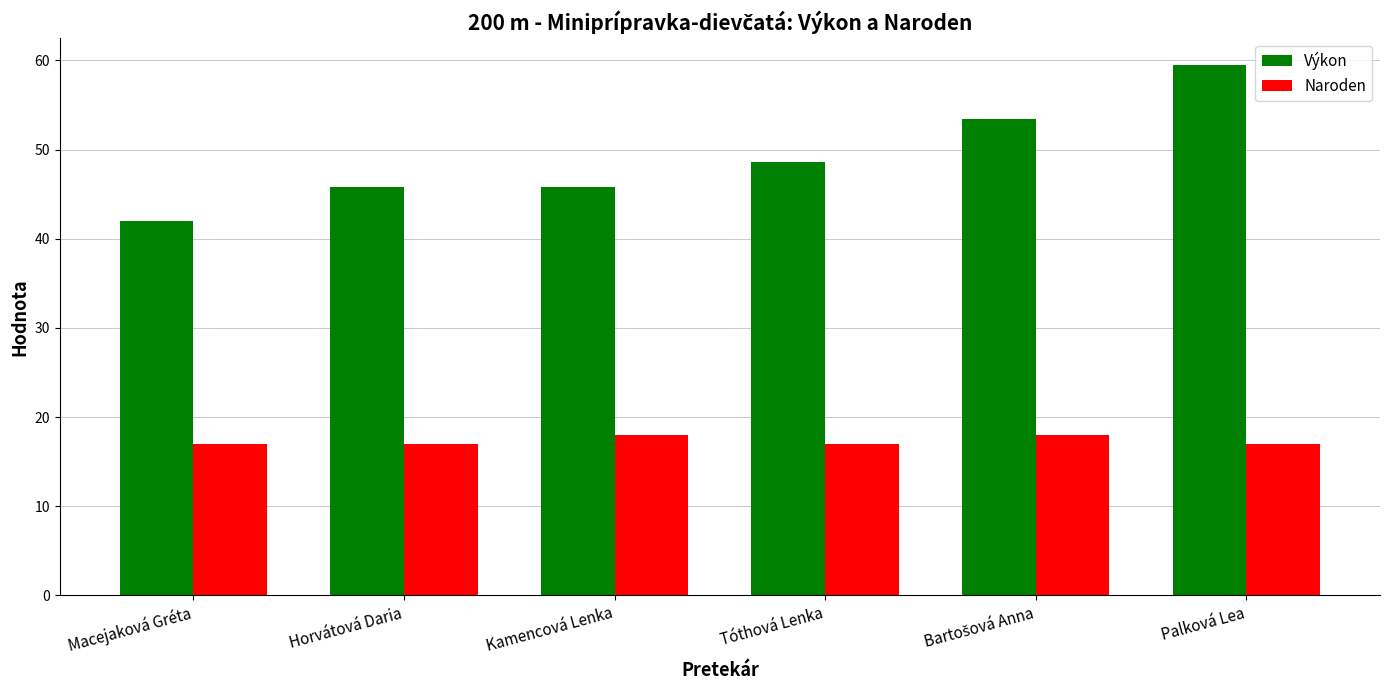

What is the total value across all series at Horvátová Daria?

62.8